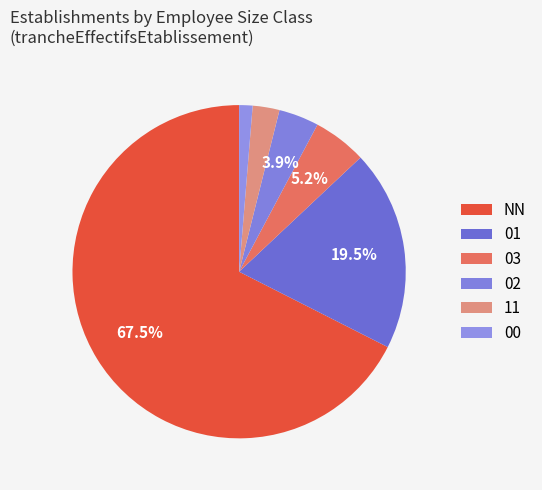

How many segments does this pie chart have?

6